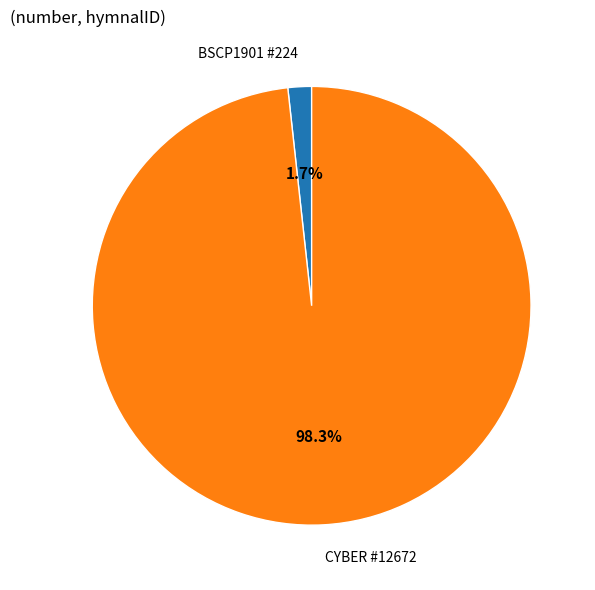

What portion of the pie excludes CYBER #12672?

1.7%